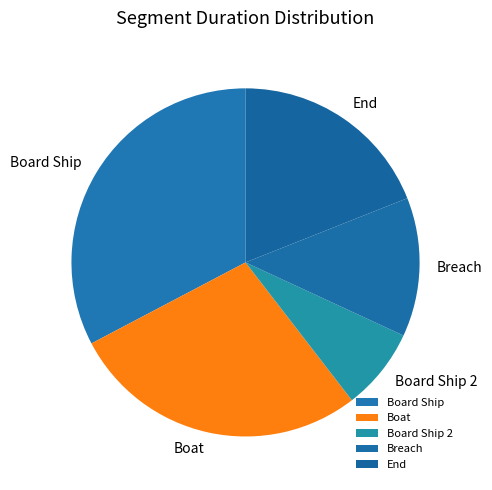

Is the sum of Breach and Board Ship greater than half?

No